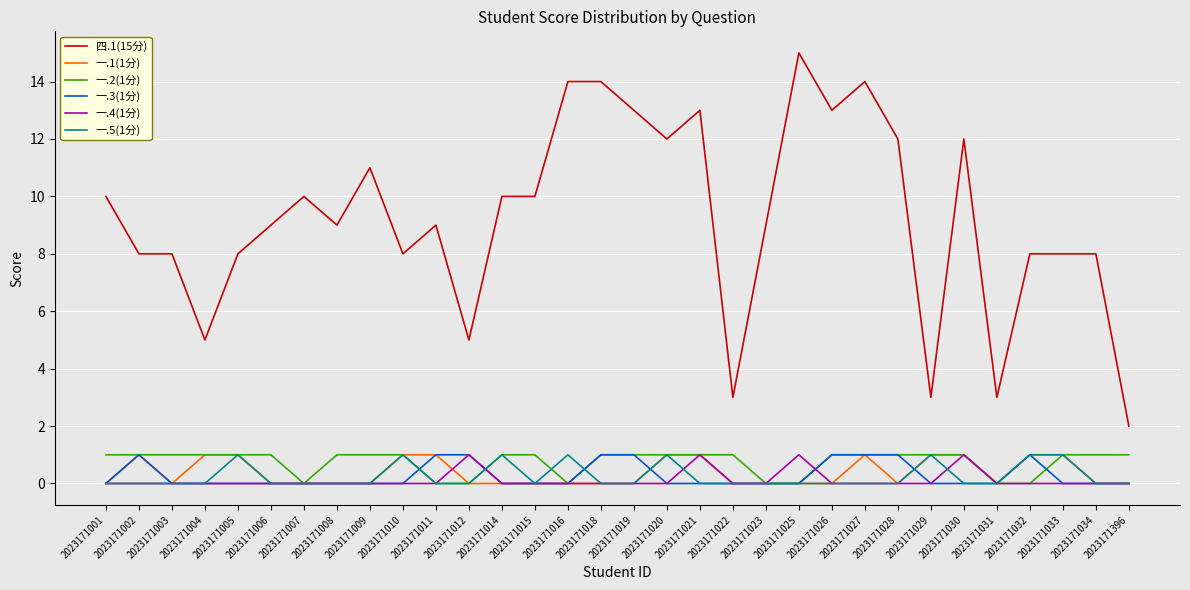

What are all the series names shown in the legend?

四.1(15分), 一.1(1分), 一.2(1分), 一.3(1分), 一.4(1分), 一.5(1分)